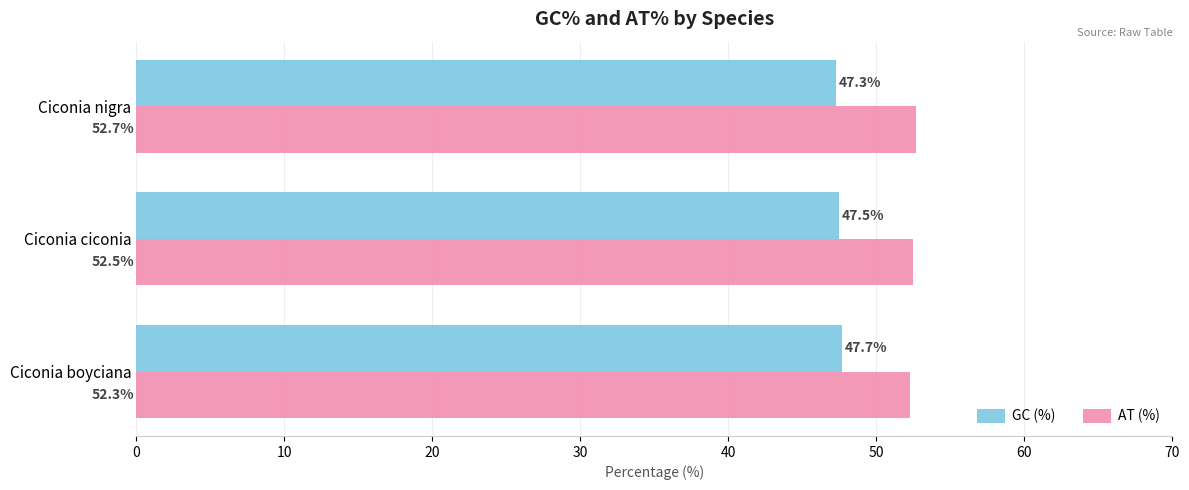

What is the sum of all AT (%) values?

157.5